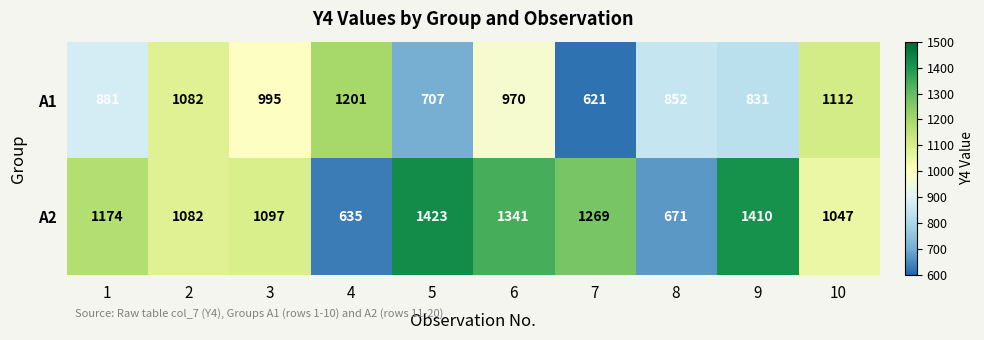

True or false: A2 has a value of 226 at 8.

False